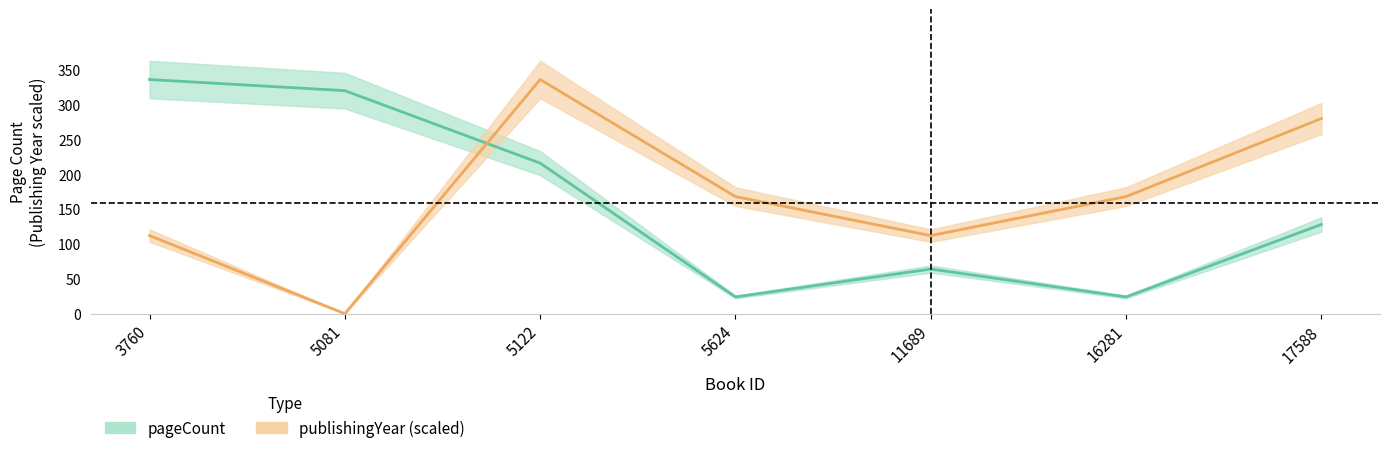

How many lines are shown in the chart?

2